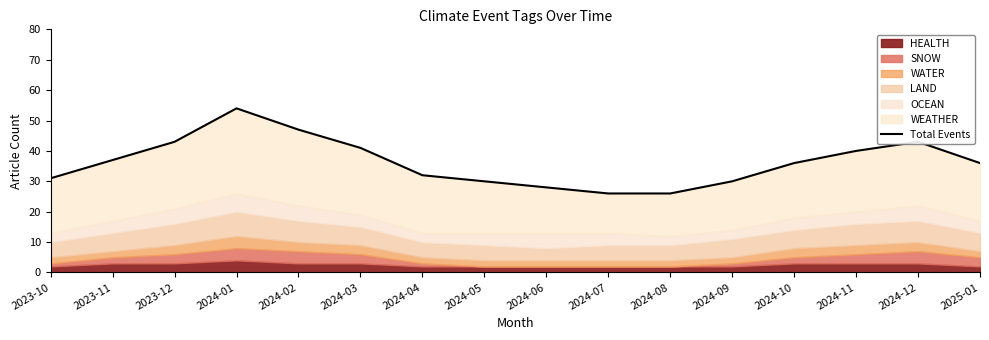

What is the value of the 16th point from the left?

36